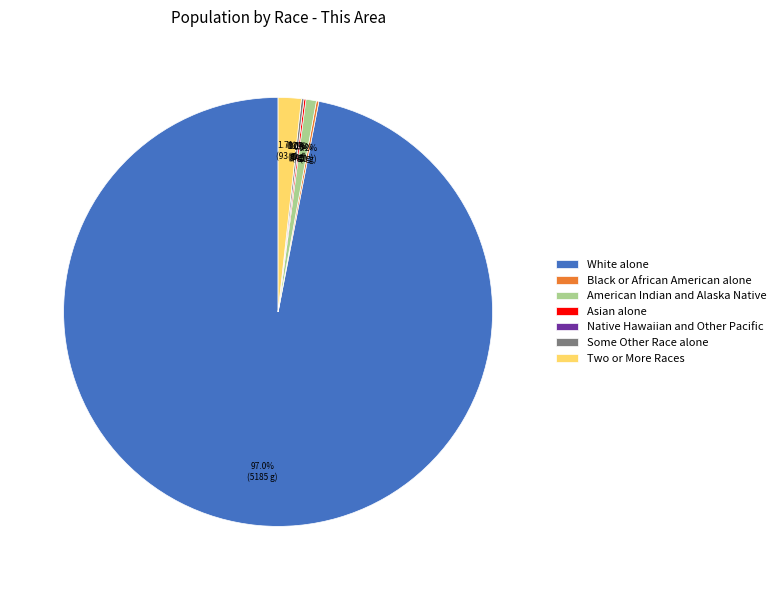

Rank the categories by value from highest to lowest.

White alone, Two or More Races, American Indian and Alaska Native, Black or African American alone, Some Other Race alone, Asian alone, Native Hawaiian and Other Pacific